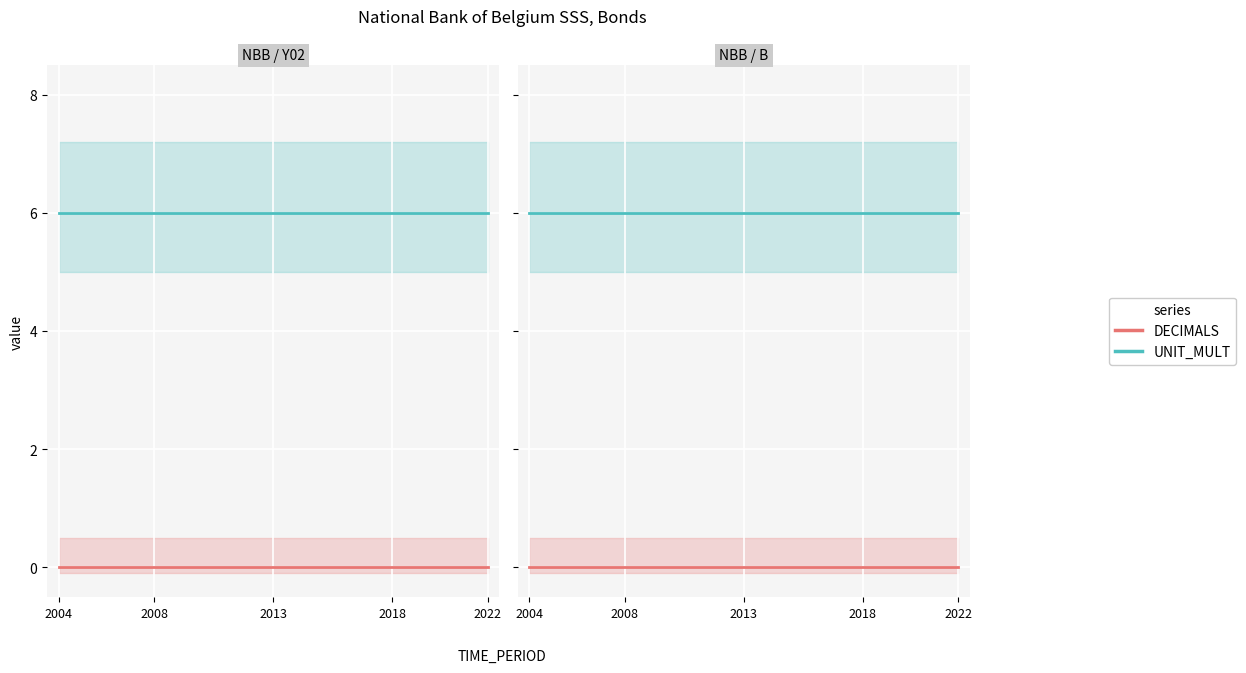

True or false: UNIT_MULT and DECIMALS intersect in this chart.

False